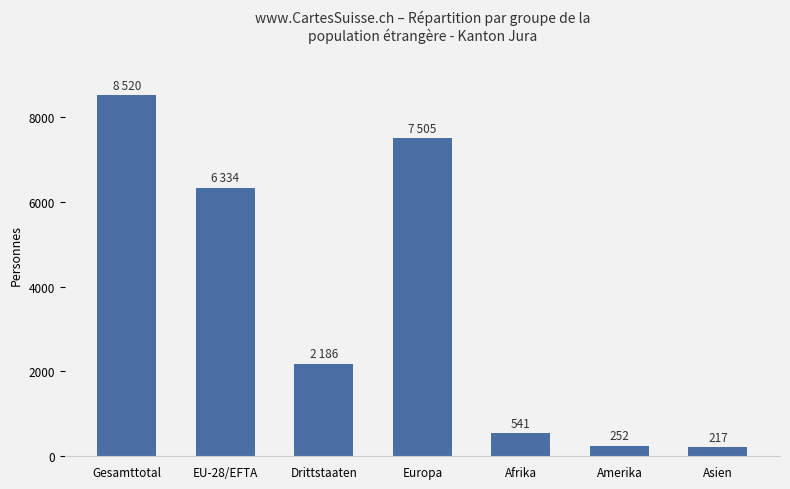

What is the sum of the values at EU-28/EFTA and Gesamttotal?

14854